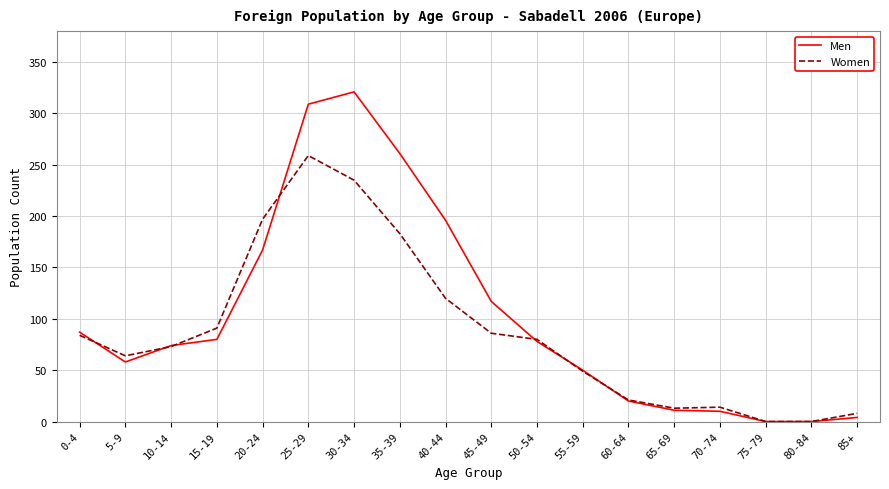

True or false: Men and Women cross at least once.

True